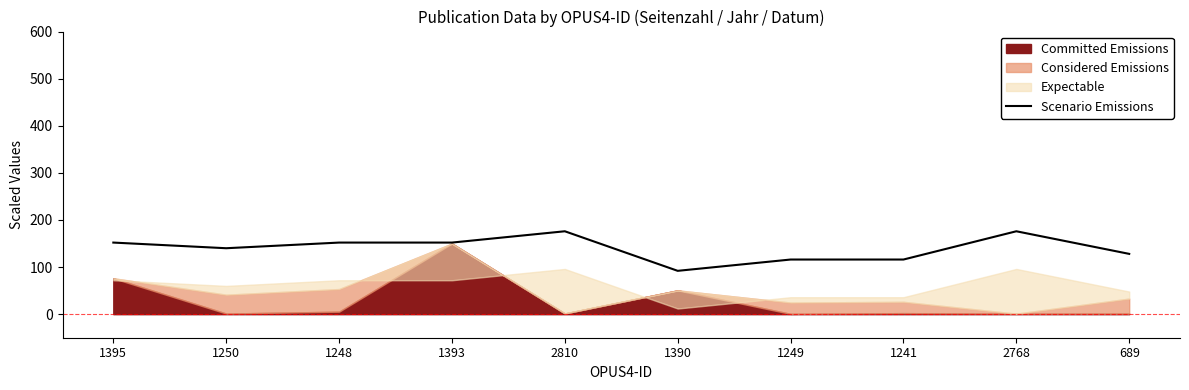

The chart shows a value of 116 at 1241. True or false?

True